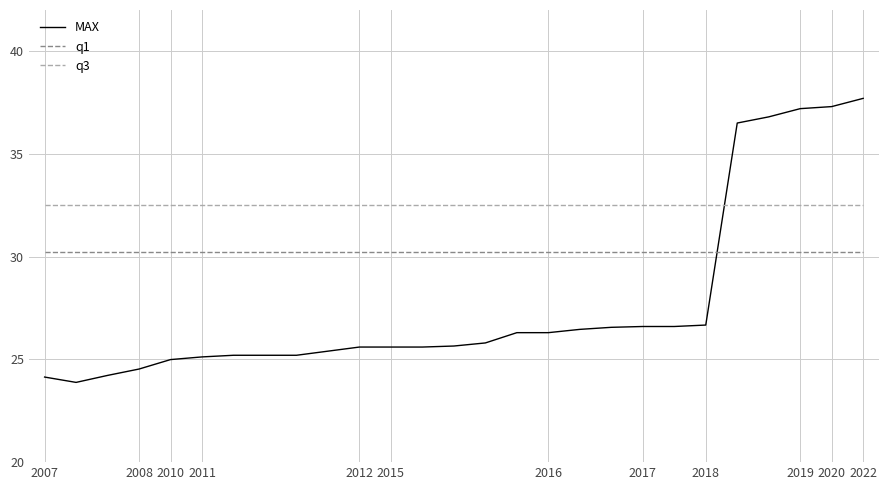

True or false: MAX and q1 cross at least once.

True